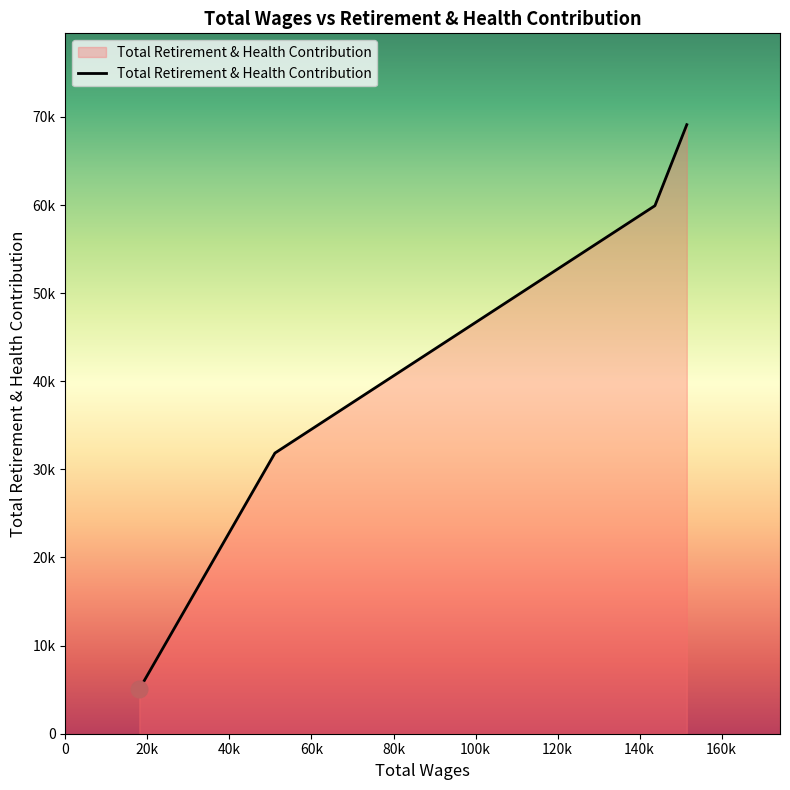

Does the chart display data point markers on the line(s)?

No